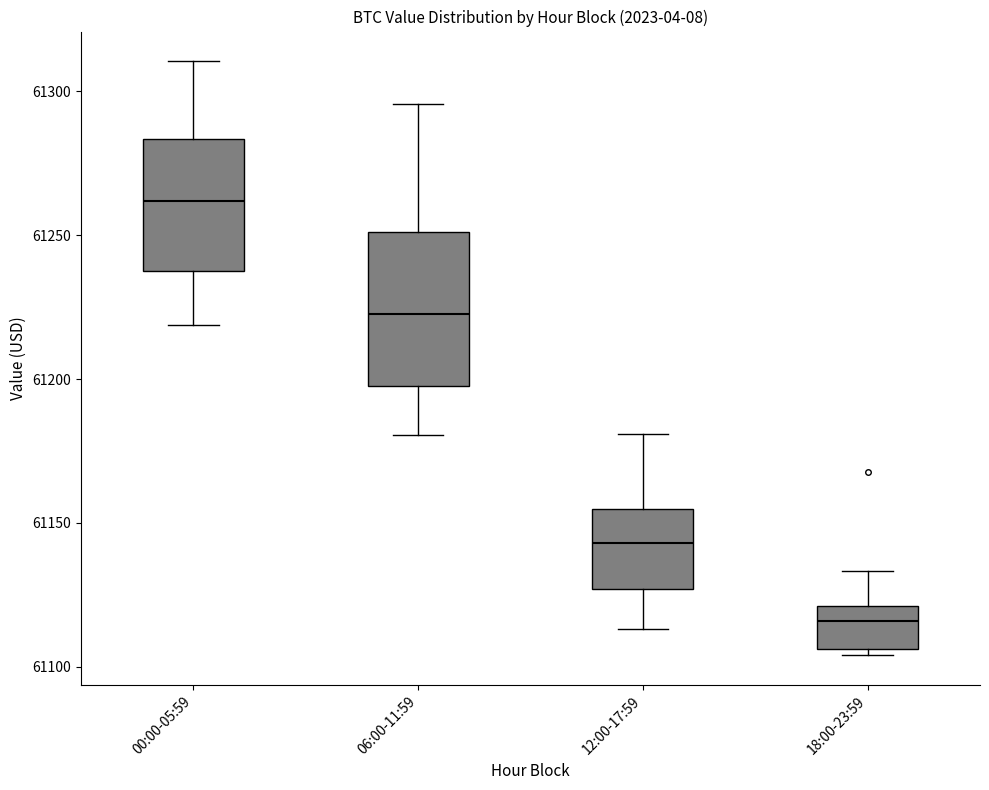

Which box's median line is the lowest?

18:00-23:59